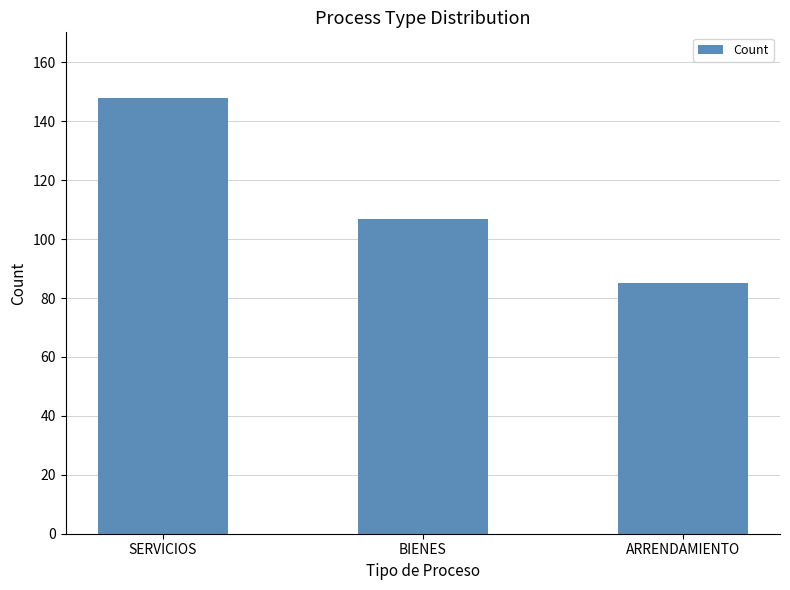

What is the difference between the maximum and minimum values?

63